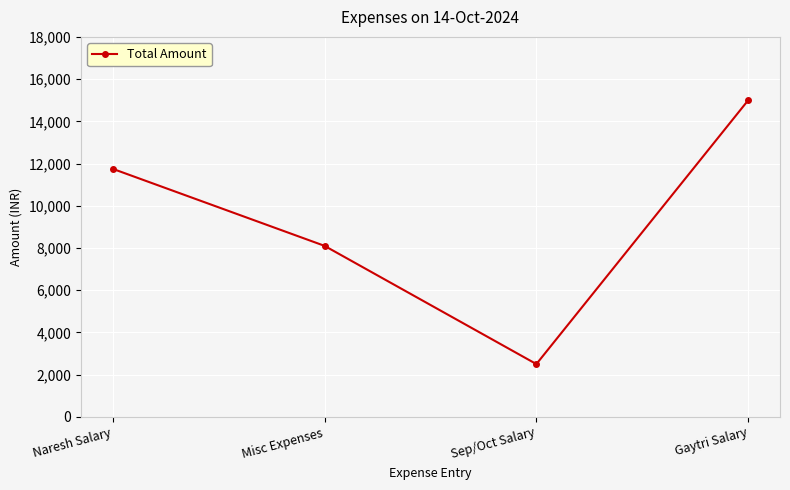

What is the label of the 2nd point from the left?

Misc Expenses